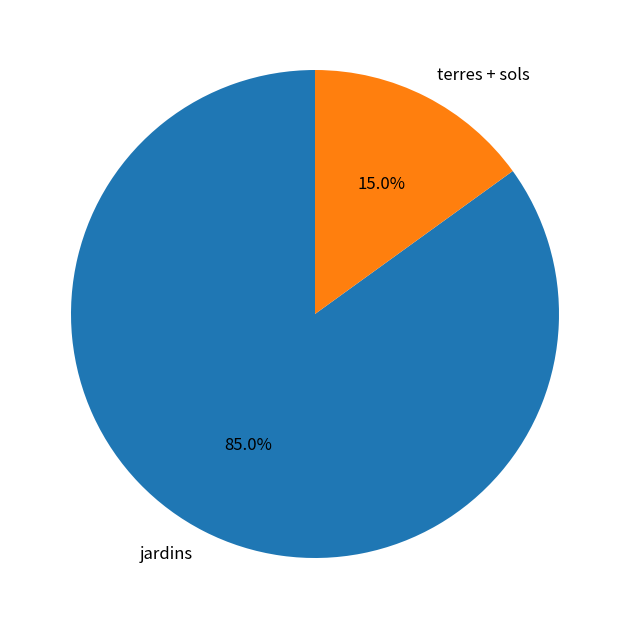

Combined, do terres + sols and jardins account for over 50%?

Yes